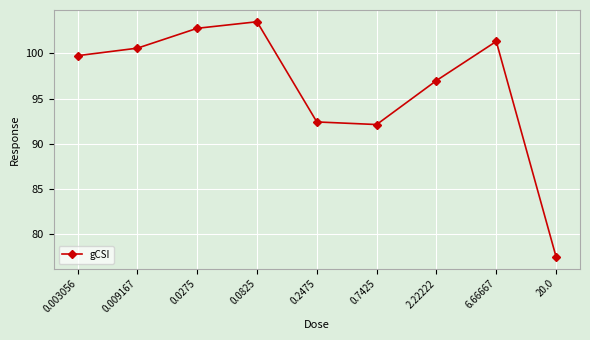

What is the greatest value displayed?

103.5